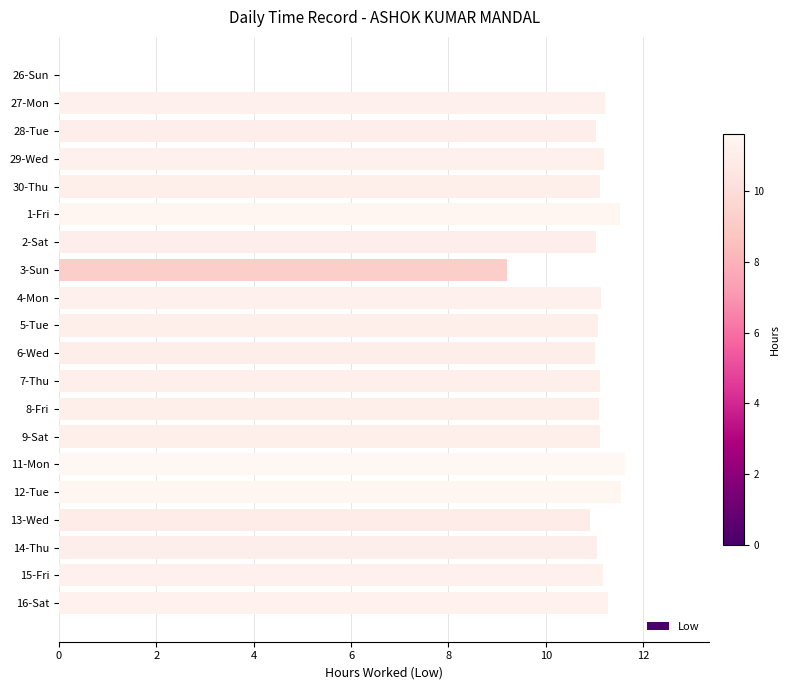

What is the greatest value displayed?

11.6